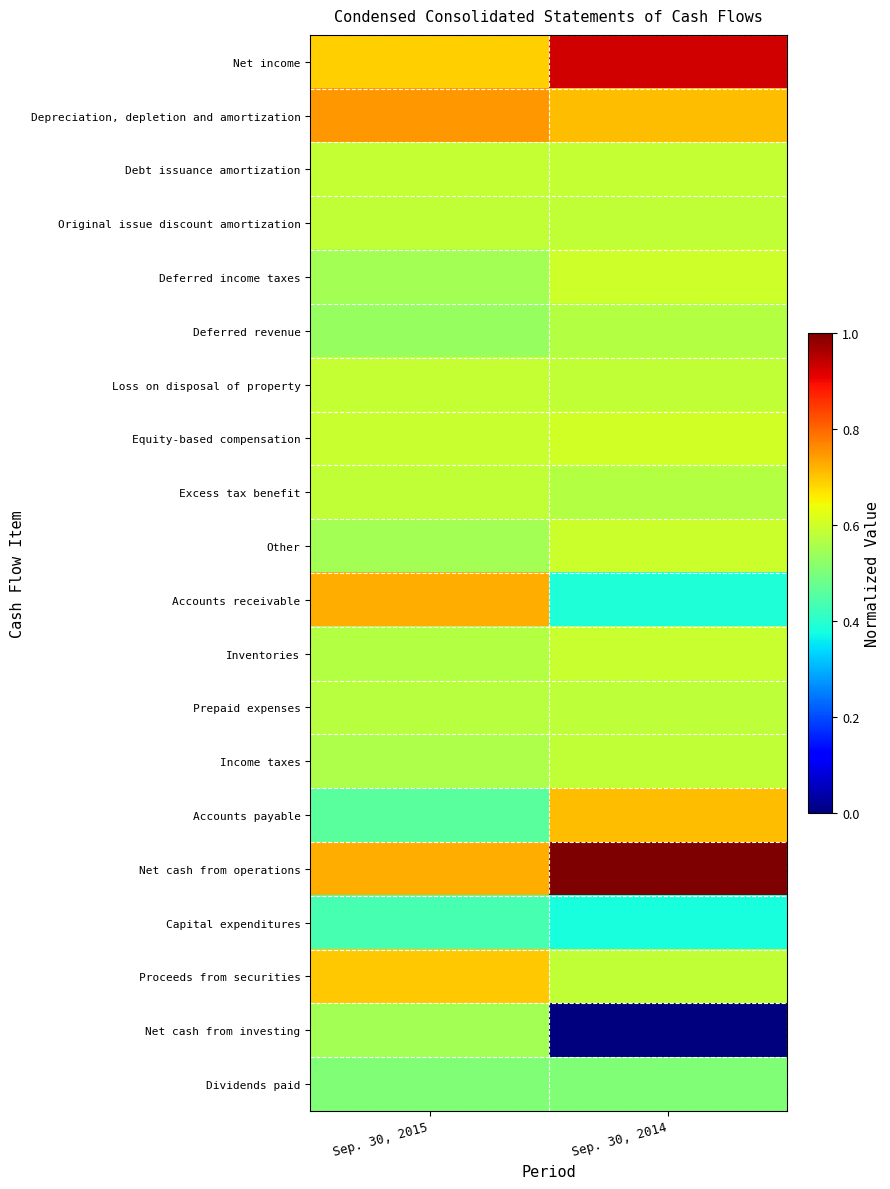

Reading left to right, what are all the values shown in this chart?

Net income: Sep. 30, 2015=0.7	Sep. 30, 2014=0.9
Depreciation, depletion and amortization: Sep. 30, 2015=0.7	Sep. 30, 2014=0.7
Debt issuance amortization: Sep. 30, 2015=0.6	Sep. 30, 2014=0.6
Original issue discount amortization: Sep. 30, 2015=0.6	Sep. 30, 2014=0.6
Deferred income taxes: Sep. 30, 2015=0.6	Sep. 30, 2014=0.6
Deferred revenue: Sep. 30, 2015=0.5	Sep. 30, 2014=0.6
Loss on disposal of property: Sep. 30, 2015=0.6	Sep. 30, 2014=0.6
Equity-based compensation: Sep. 30, 2015=0.6	Sep. 30, 2014=0.6
Excess tax benefit: Sep. 30, 2015=0.6	Sep. 30, 2014=0.6
Other: Sep. 30, 2015=0.5	Sep. 30, 2014=0.6
Accounts receivable: Sep. 30, 2015=0.7	Sep. 30, 2014=0.4
Inventories: Sep. 30, 2015=0.6	Sep. 30, 2014=0.6
Prepaid expenses: Sep. 30, 2015=0.6	Sep. 30, 2014=0.6
Income taxes: Sep. 30, 2015=0.6	Sep. 30, 2014=0.6
Accounts payable: Sep. 30, 2015=0.5	Sep. 30, 2014=0.7
Net cash from operations: Sep. 30, 2015=0.7	Sep. 30, 2014=1.0
Capital expenditures: Sep. 30, 2015=0.4	Sep. 30, 2014=0.4
Proceeds from securities: Sep. 30, 2015=0.7	Sep. 30, 2014=0.6
Net cash from investing: Sep. 30, 2015=0.5	Sep. 30, 2014=0.0
Dividends paid: Sep. 30, 2015=0.5	Sep. 30, 2014=0.5